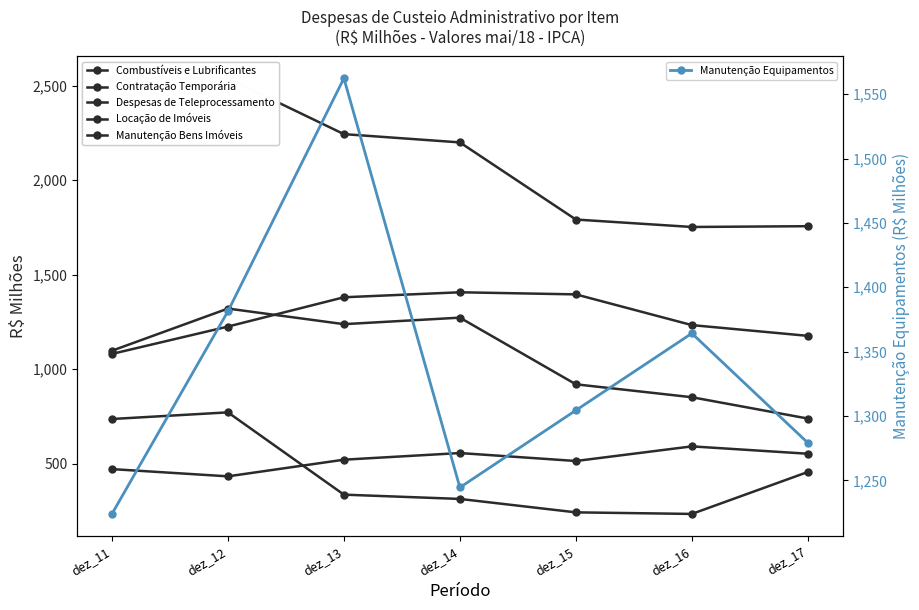

Reading left to right, extract all data points from this chart.

Combustíveis e Lubrificantes: dez_11=1097.0	dez_12=1320.1	dez_13=1237.6	dez_14=1272.1	dez_15=919.3	dez_16=850.9	dez_17=738.0
Contratação Temporária: dez_11=735.6	dez_12=770.8	dez_13=335.3	dez_14=312.6	dez_15=241.6	dez_16=233.2	dez_17=455.3
Despesas de Teleprocessamento: dez_11=470.5	dez_12=432.2	dez_13=520.3	dez_14=555.5	dez_15=513.4	dez_16=590.8	dez_17=551.8
Locação de Imóveis: dez_11=1080.2	dez_12=1224.9	dez_13=1379.9	dez_14=1406.3	dez_15=1395.2	dez_16=1232.7	dez_17=1175.7
Manutenção Bens Imóveis: dez_11=2537.5	dez_12=2539.0	dez_13=2243.4	dez_14=2199.6	dez_15=1791.4	dez_16=1752.0	dez_17=1756.1
Manutenção Equipamentos: dez_11=1223.9	dez_12=1381.3	dez_13=1562.4	dez_14=1244.4	dez_15=1304.4	dez_16=1364.2	dez_17=1279.1